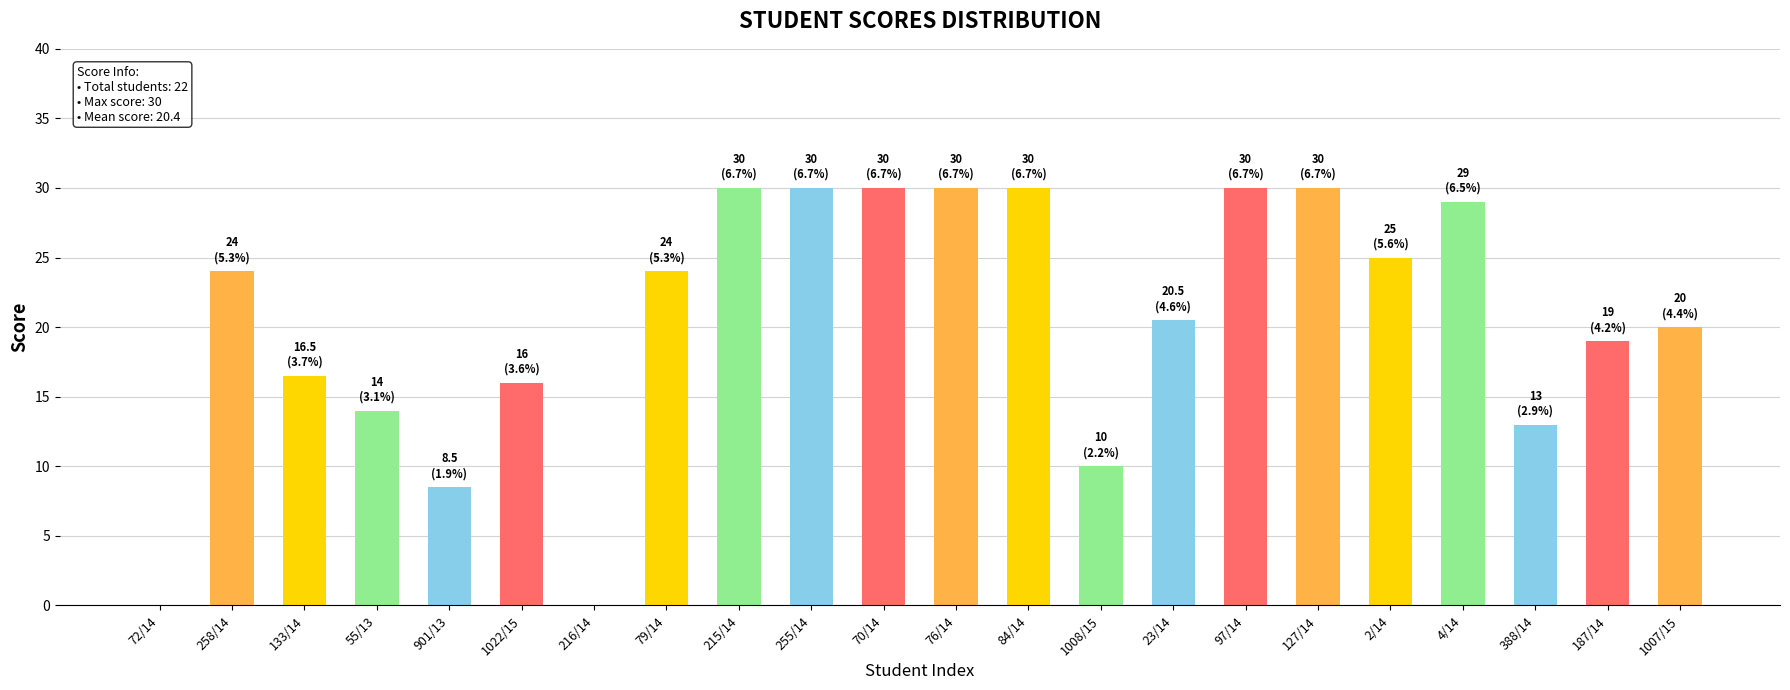

What is the greatest value displayed?

30.0